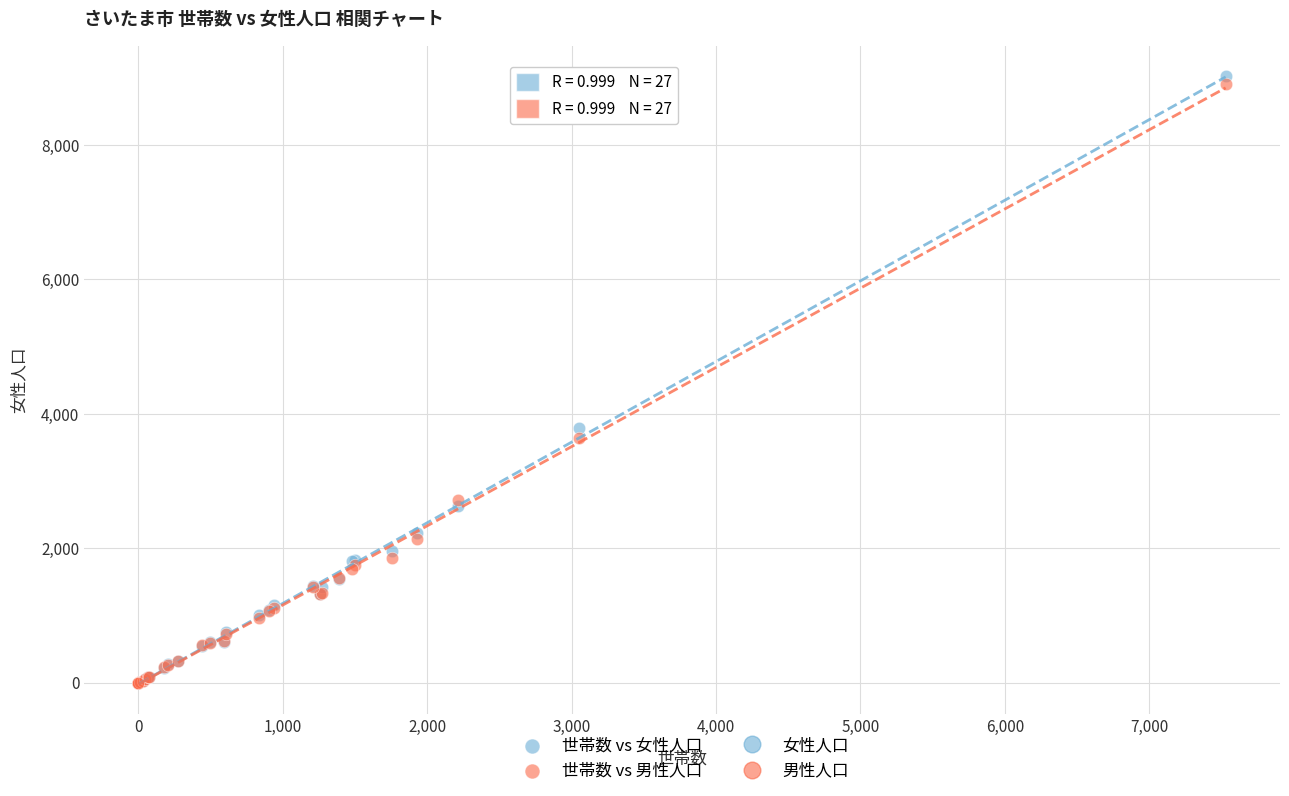

Which series has the widest spread of Y values?

世帯数 vs 女性人口